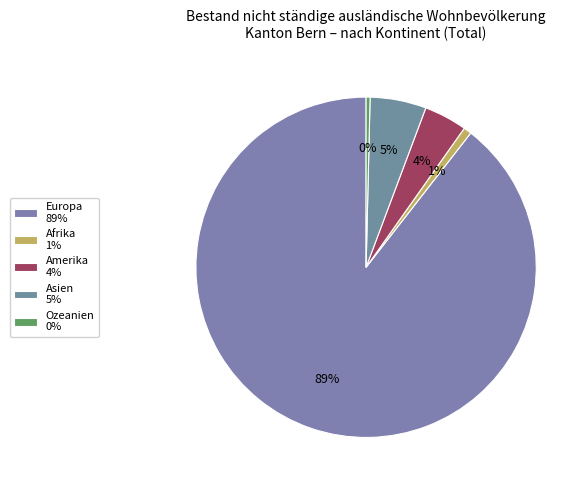

How many slices are in this pie chart?

5